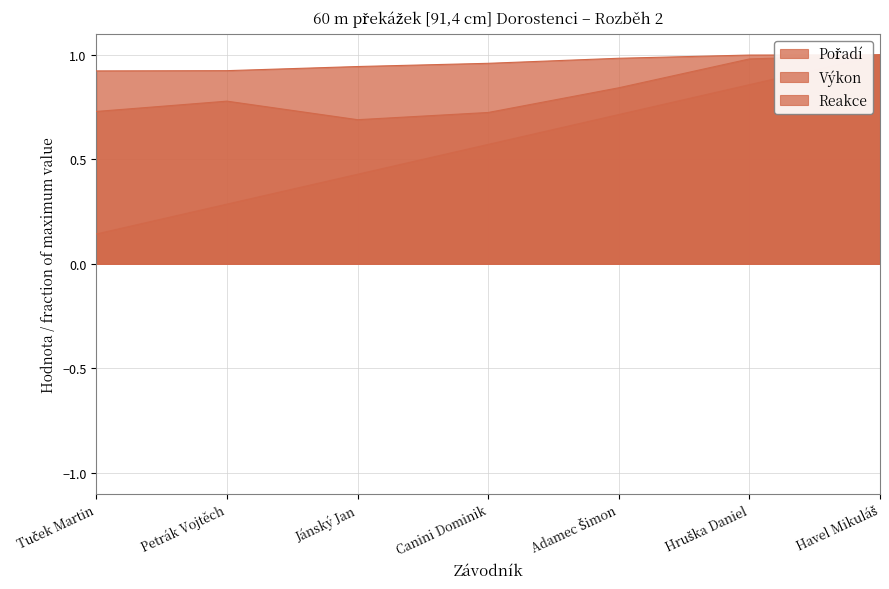

How many lines are shown in the chart?

3